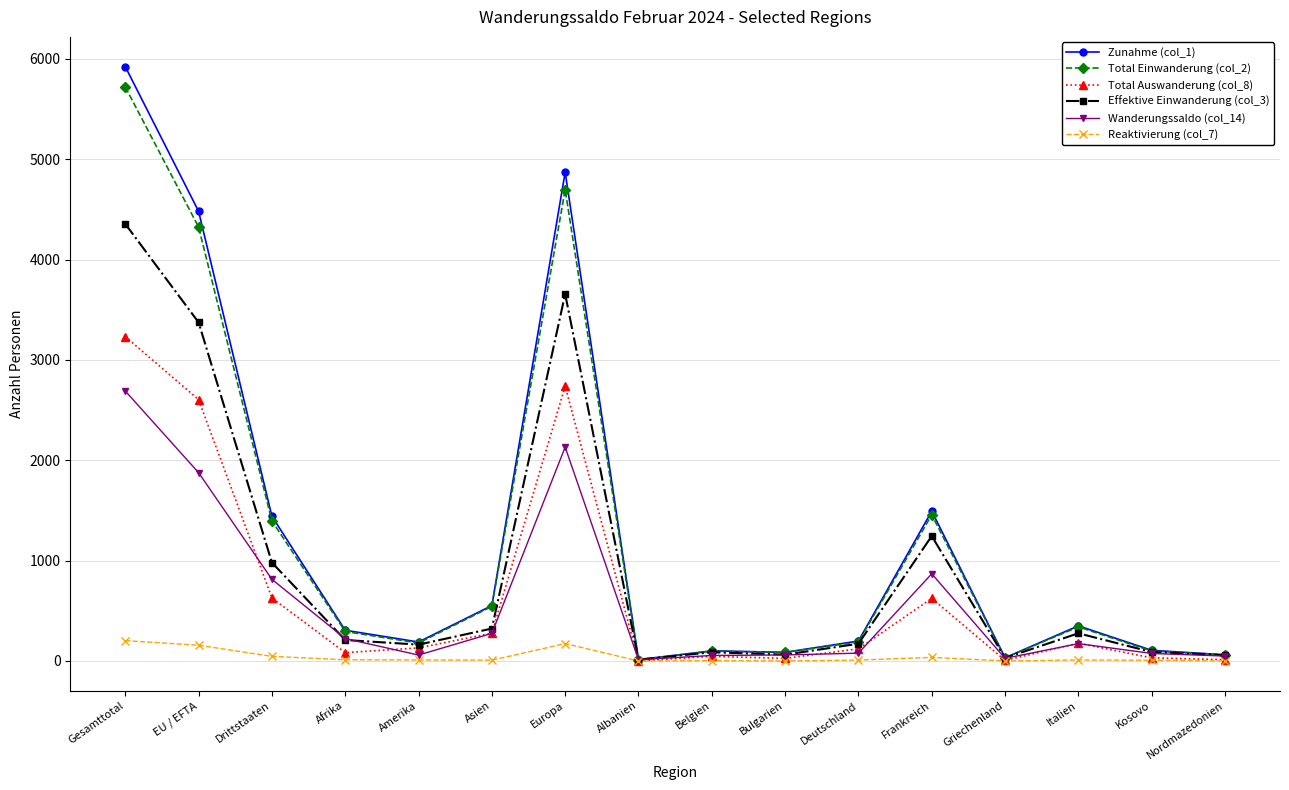

Which category has the highest value in the Wanderungssaldo (col_14) series?

Gesamttotal